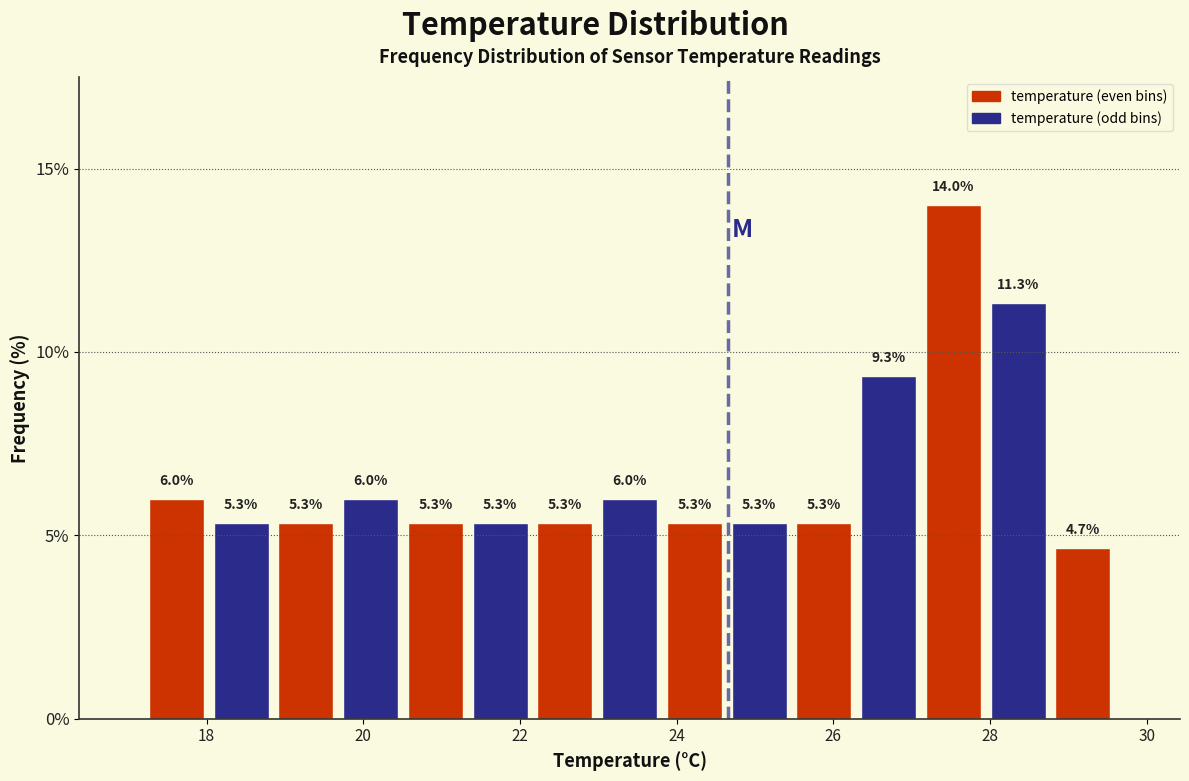

How tall is the bar that spans 28.0 to 28.8 on the x-axis? The bar edges are not printed on the chart, so give them approximately, as read against the axis.

11.3